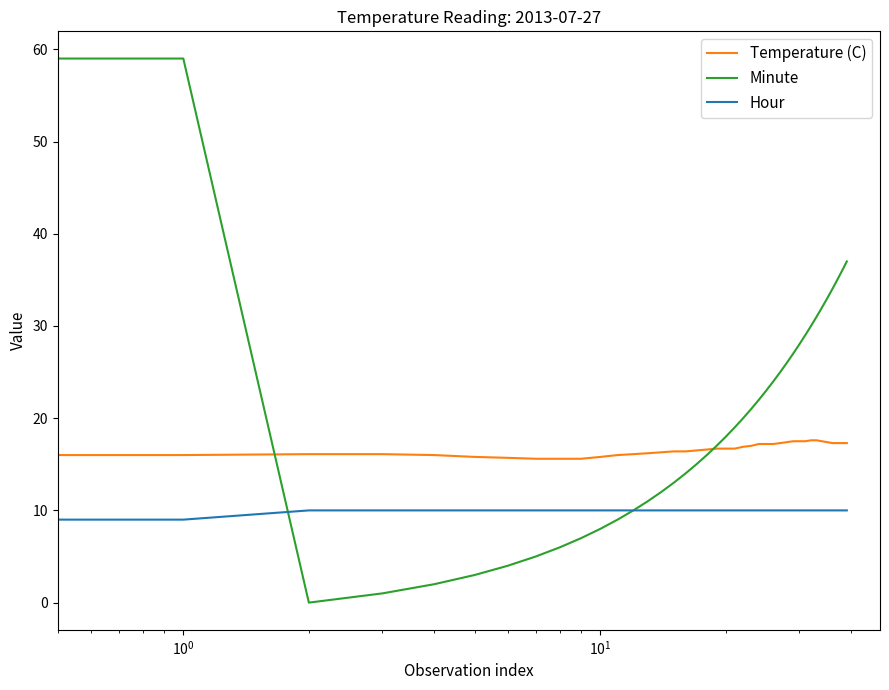

True or false: Temperature (C) and Hour intersect in this chart.

False